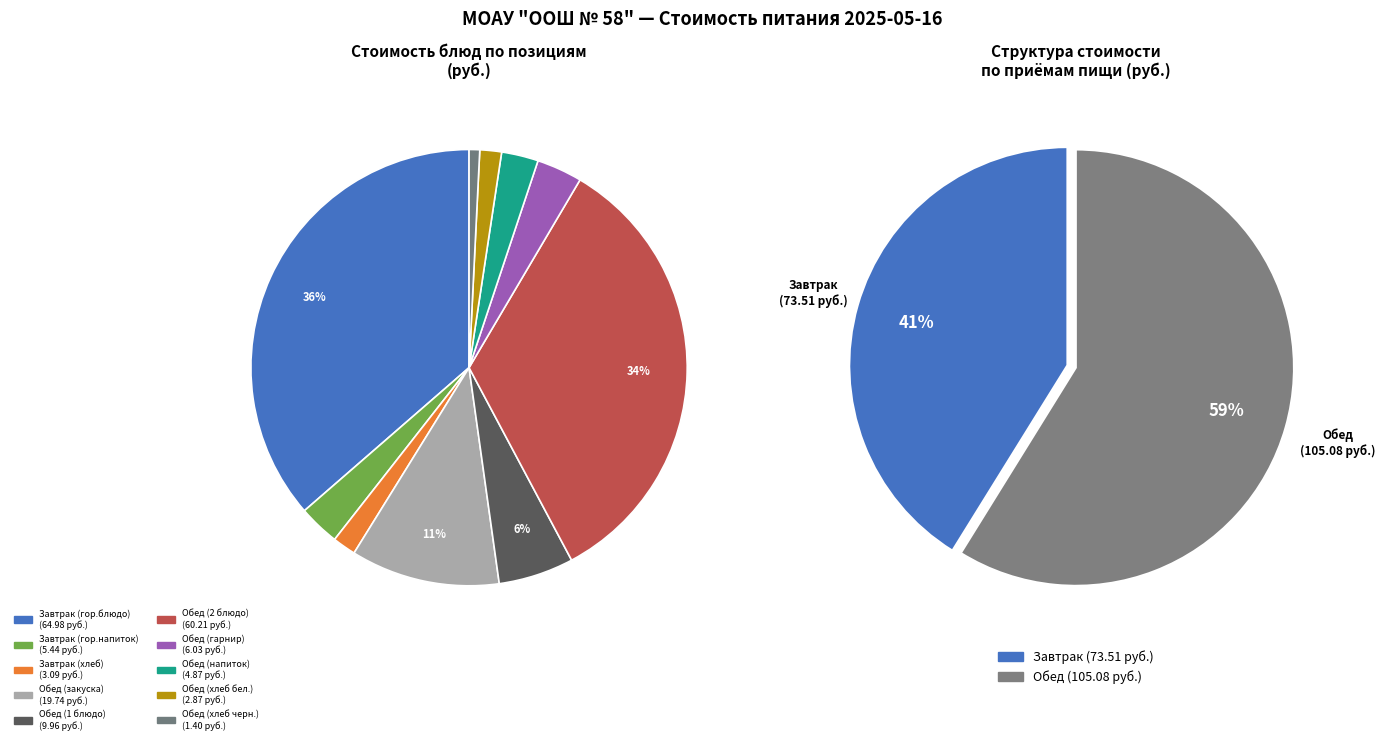

Is Обед (хлеб бел.) the majority of the pie?

No